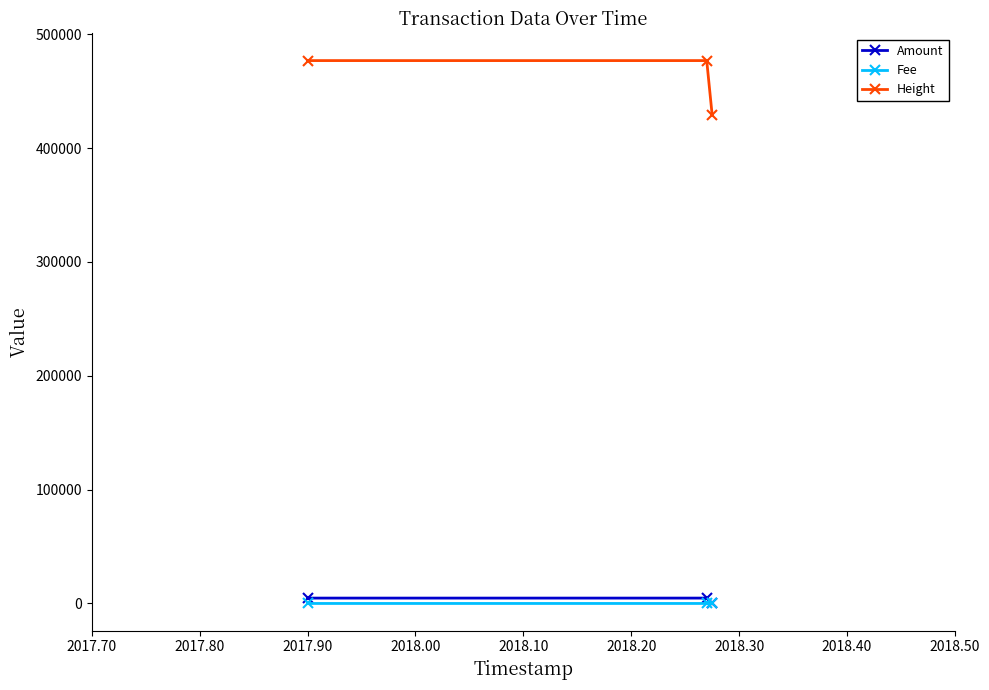

Which series has the largest total across all categories?

Height